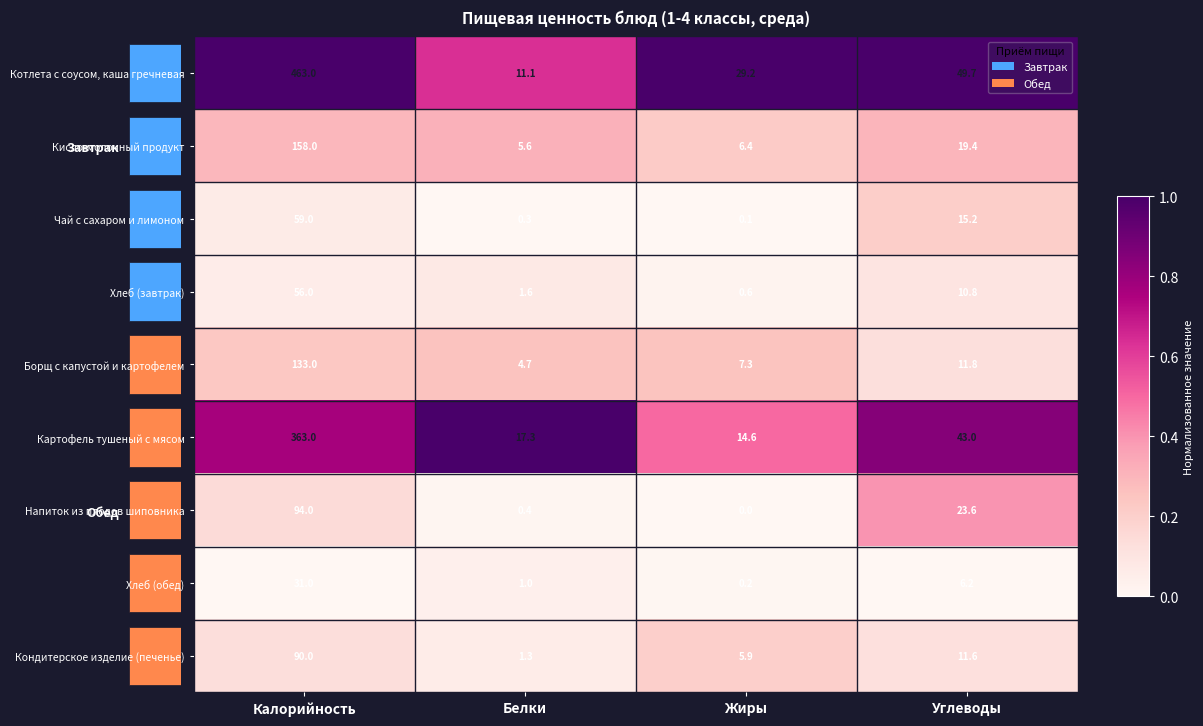

At which category does the chart reach its minimum across all series?

Белки